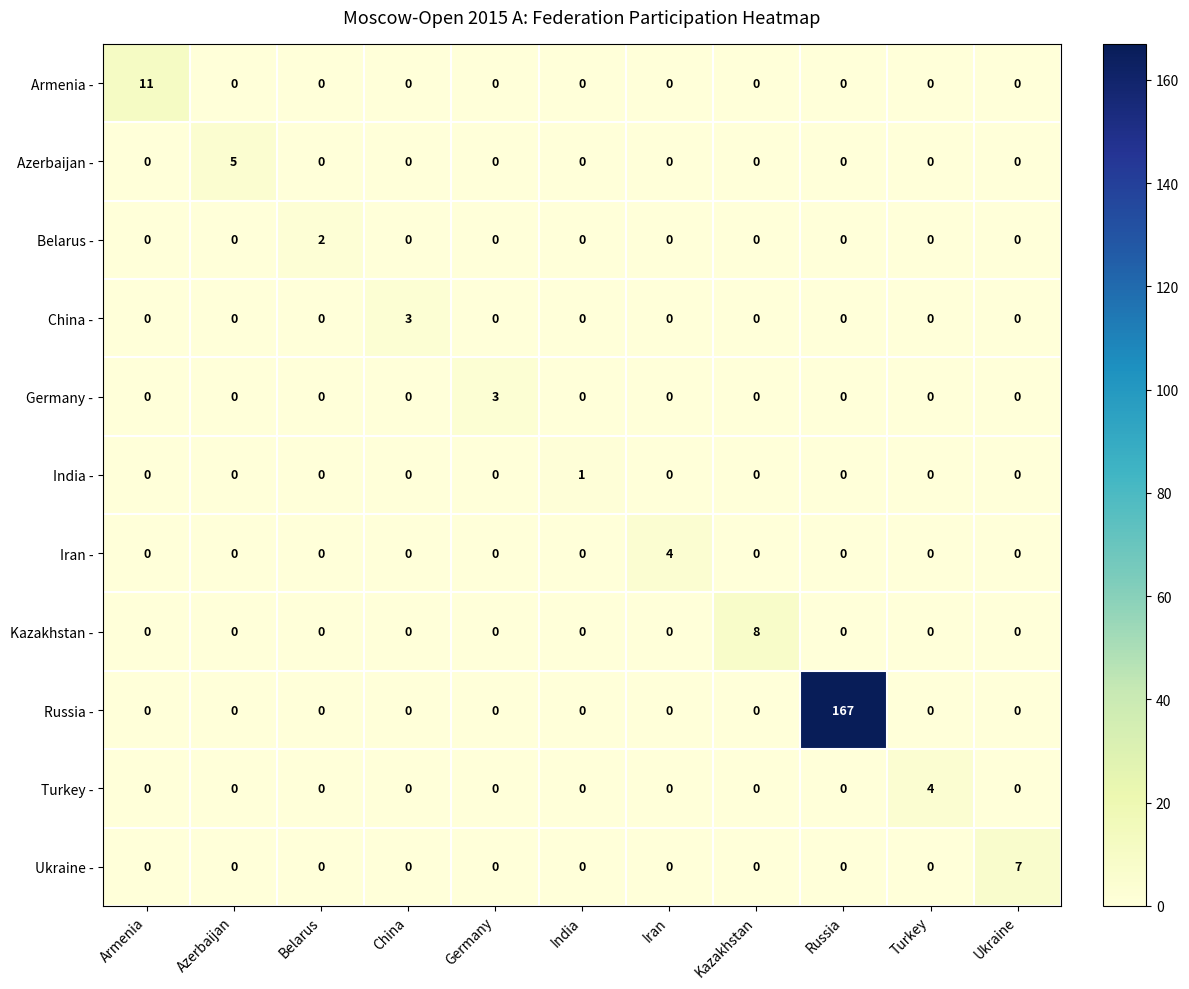

What is the total value across all series at China?

3